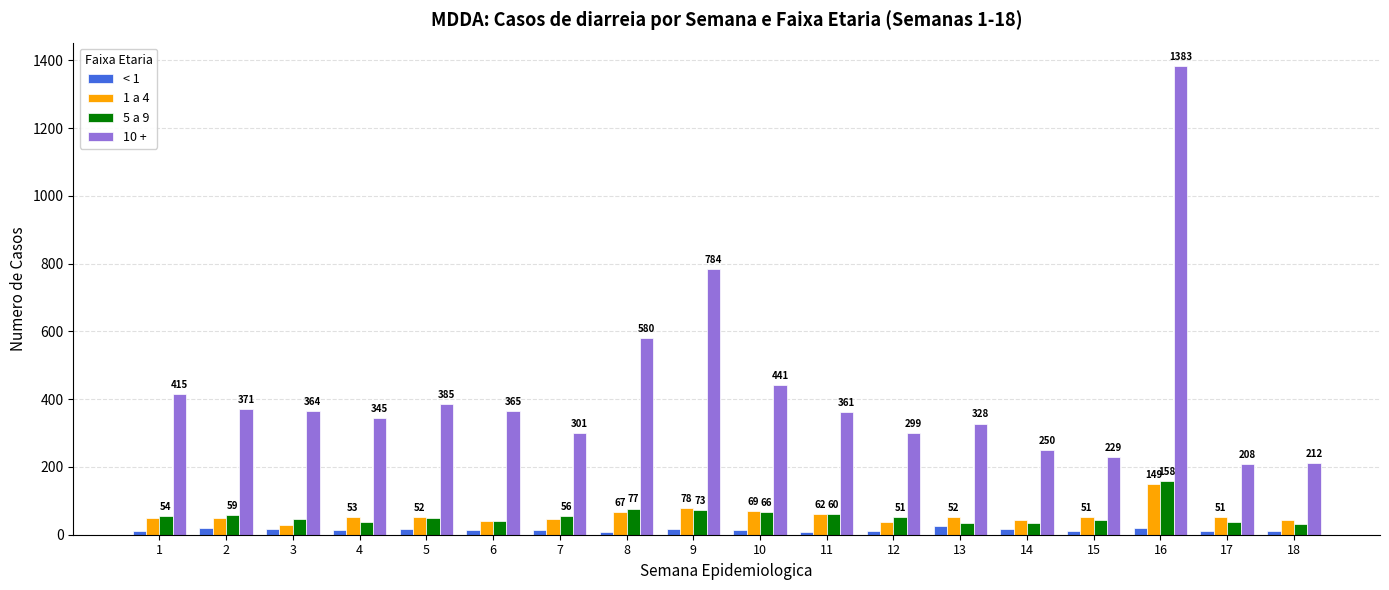

Reading left to right, extract all data points from this chart.

< 1: 1=11	2=20	3=17	4=13	5=18	6=13	7=13	8=8	9=18	10=13	11=7	12=12	13=25	14=18	15=12	16=20	17=10	18=11
1 a 4: 1=48	2=49	3=30	4=53	5=52	6=40	7=47	8=67	9=78	10=69	11=62	12=39	13=52	14=44	15=51	16=149	17=51	18=44
5 a 9: 1=54	2=59	3=47	4=39	5=48	6=41	7=56	8=77	9=73	10=66	11=60	12=51	13=35	14=36	15=42	16=158	17=38	18=31
10 +: 1=415	2=371	3=364	4=345	5=385	6=365	7=301	8=580	9=784	10=441	11=361	12=299	13=328	14=250	15=229	16=1383	17=208	18=212